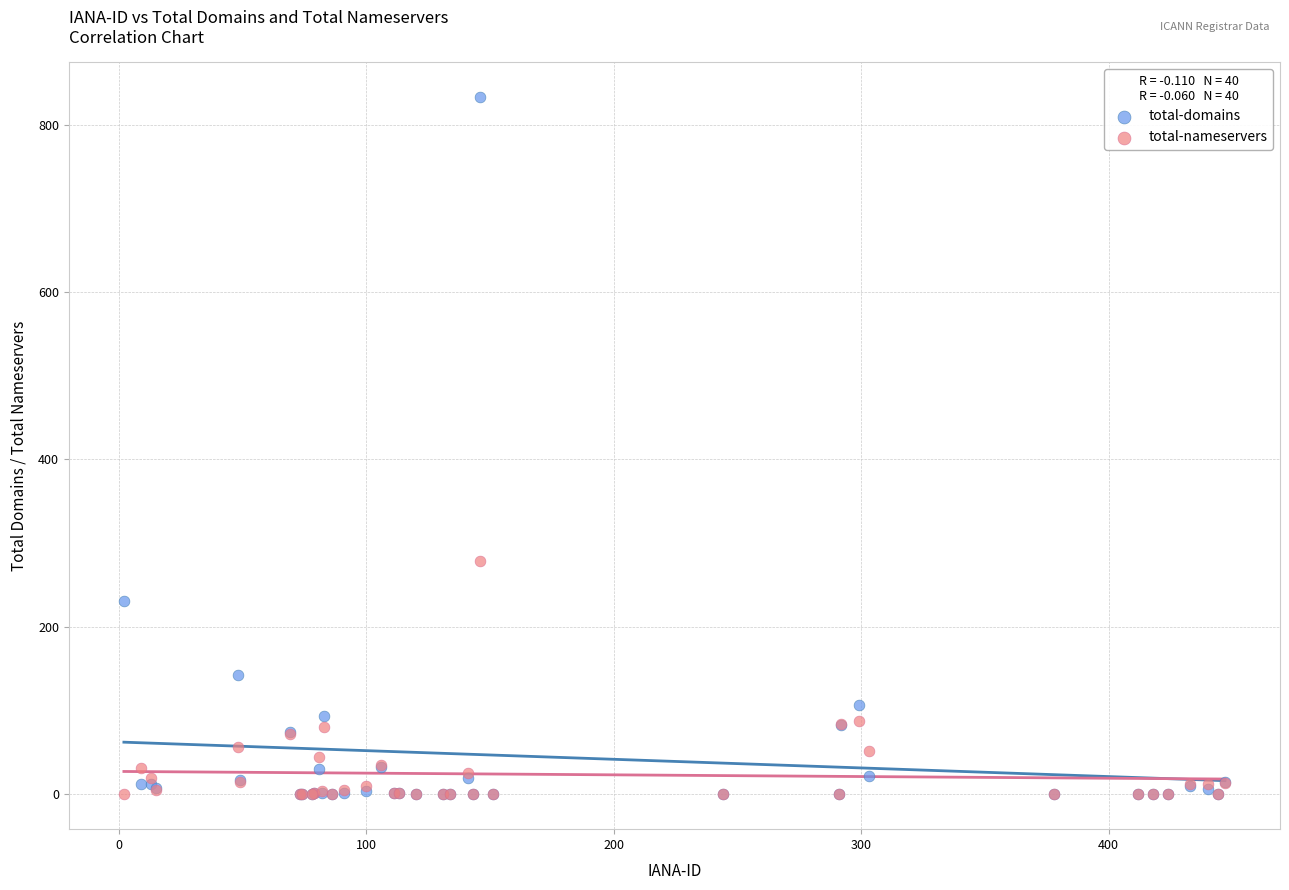

What are all the series names shown in the legend?

total-domains, total-nameservers